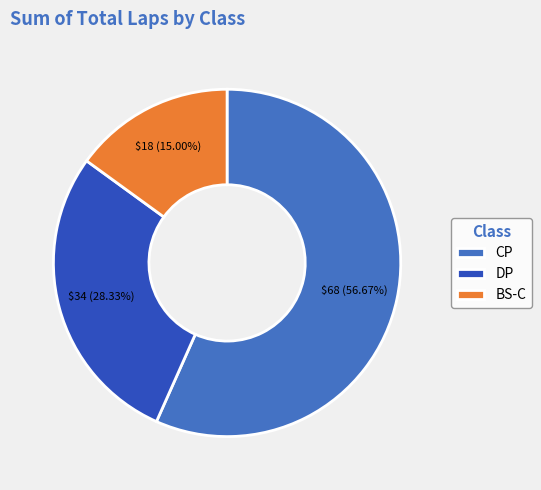

Between CP and BS-C, which is larger?

CP